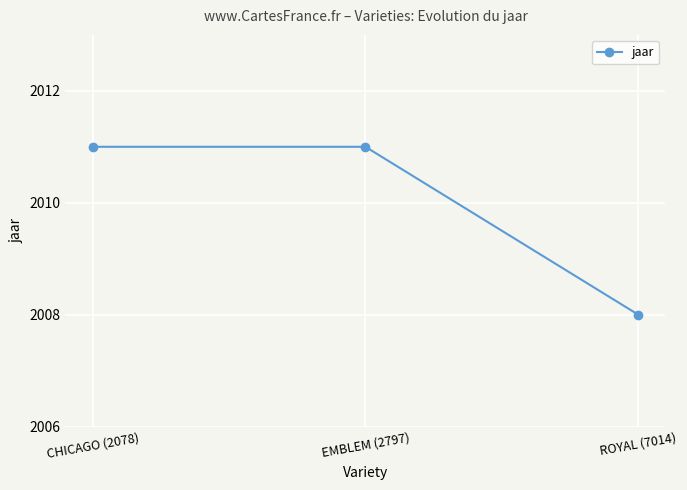

What is the value of the 3rd point from the left?

2008